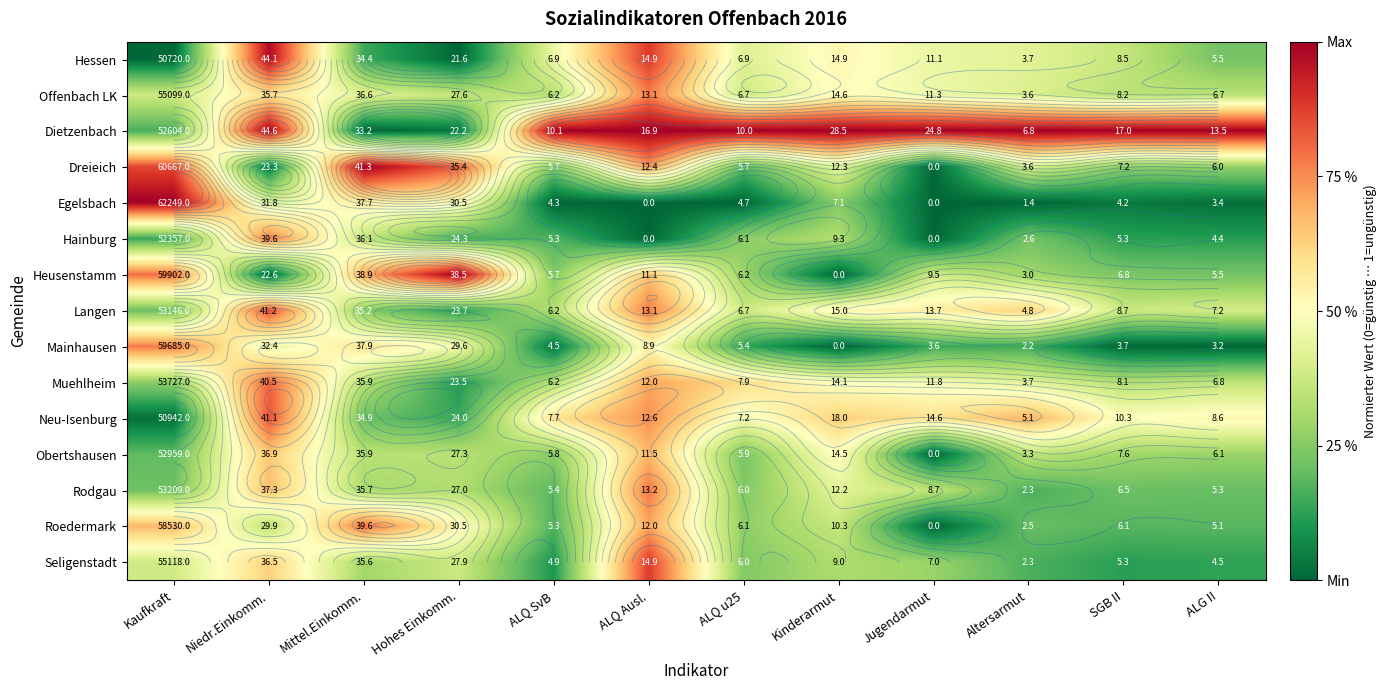

The Muehlheim series shows 1.3 at Niedr.Einkomm.. True or false?

False